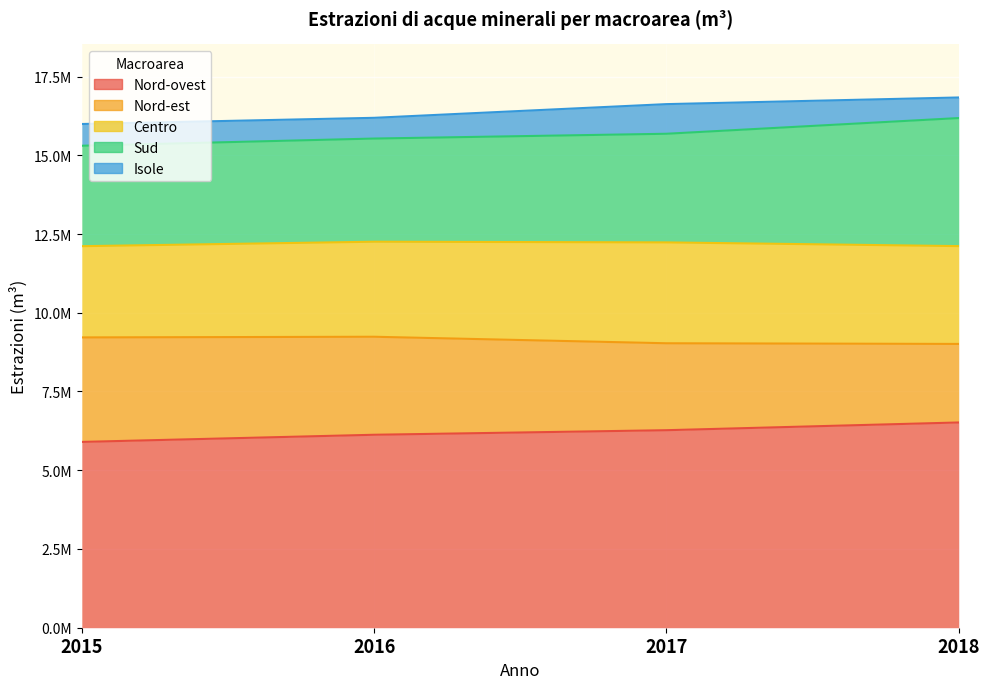

Which category has the lowest value in the Nord-ovest series?

2015